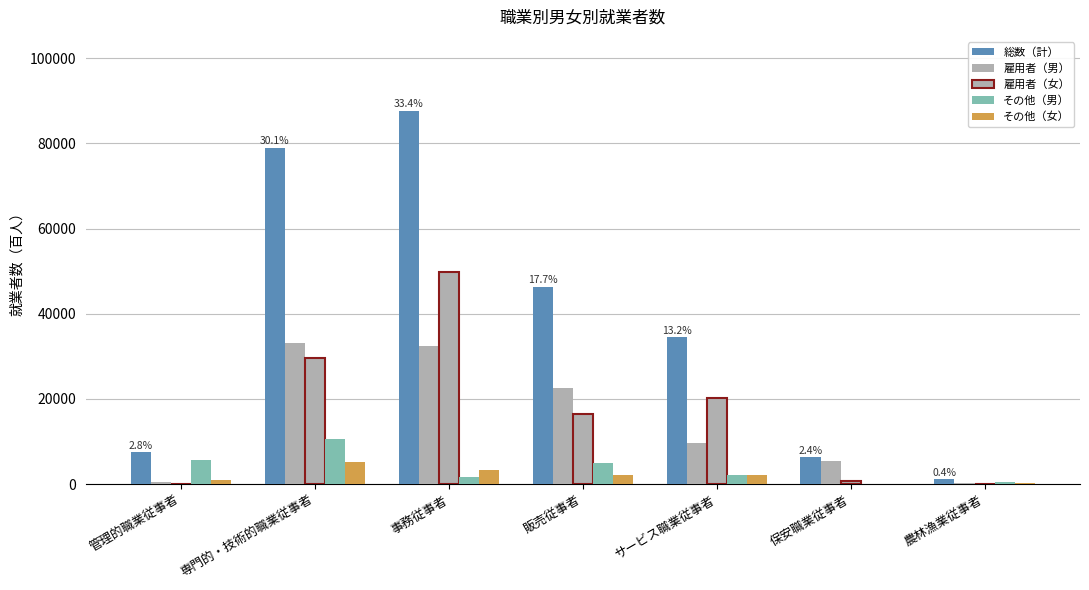

Reading left to right, what are all the values shown in this chart?

総数（計）: 7443	78936	87596	46282	34478	6295	1111
雇用者（男）: 577	33064	32508	22569	9565	5474	208
雇用者（女）: 96	29714	49783	16386	20328	642	104
その他（男）: 5757	10661	1568	4956	2173	120	548
その他（女）: 994	5128	3381	2110	2151	32	249